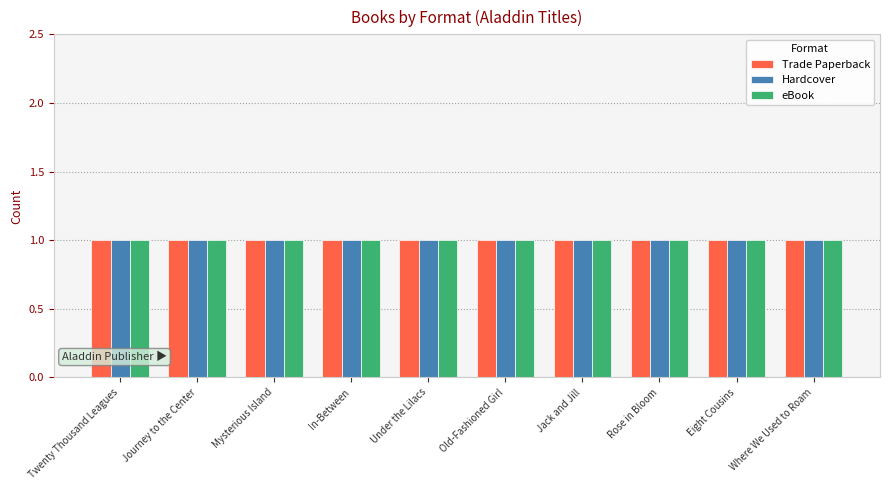

What is the label of the 1st bar from the right?

Where We Used to Roam